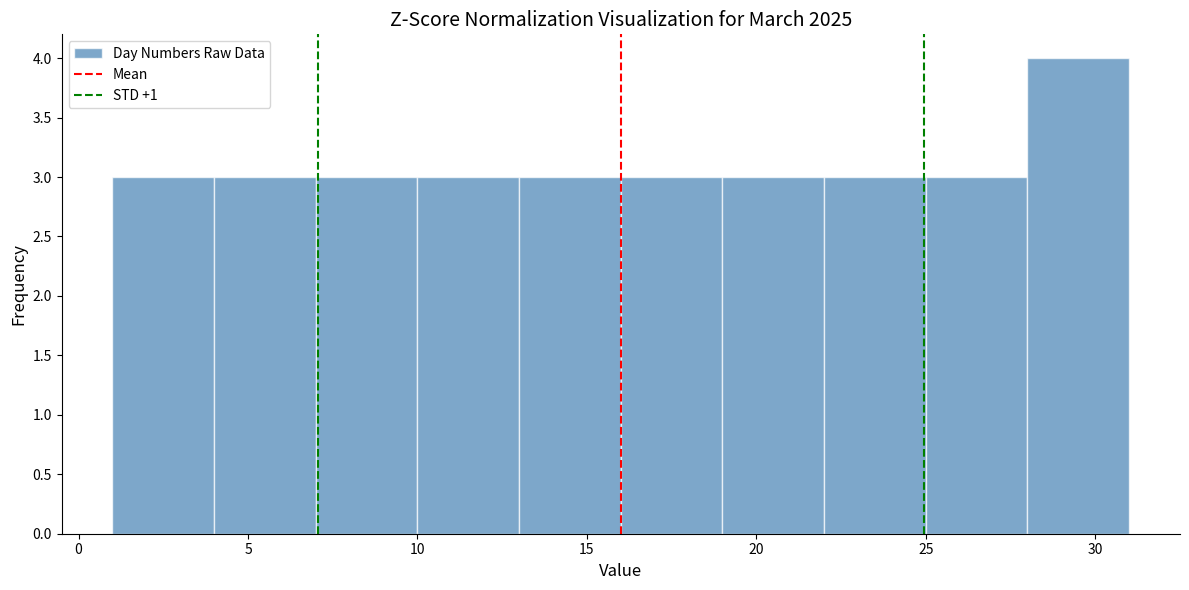

Reading left to right, transcribe this chart: for each bar, give the range it covers on the x-axis and its height. The values are not printed on the chart, so give them approximately, as read against the axis.

1 to 4: 3
4 to 7: 3
7 to 10: 3
10 to 13: 3
13 to 16: 3
16 to 19: 3
19 to 22: 3
22 to 25: 3
25 to 28: 3
28 to 31: 4